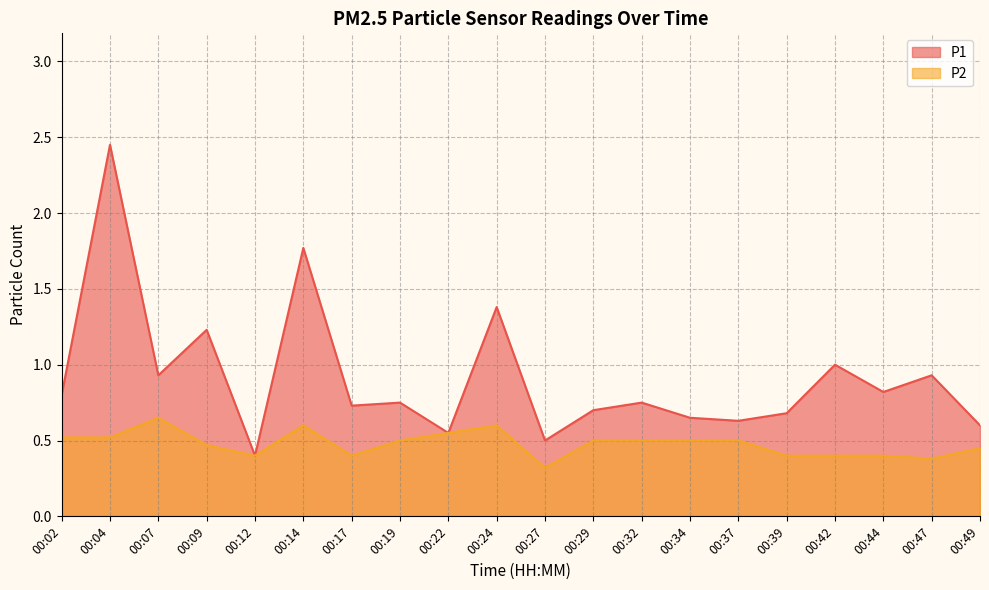

Which series has the largest total across all categories?

P1